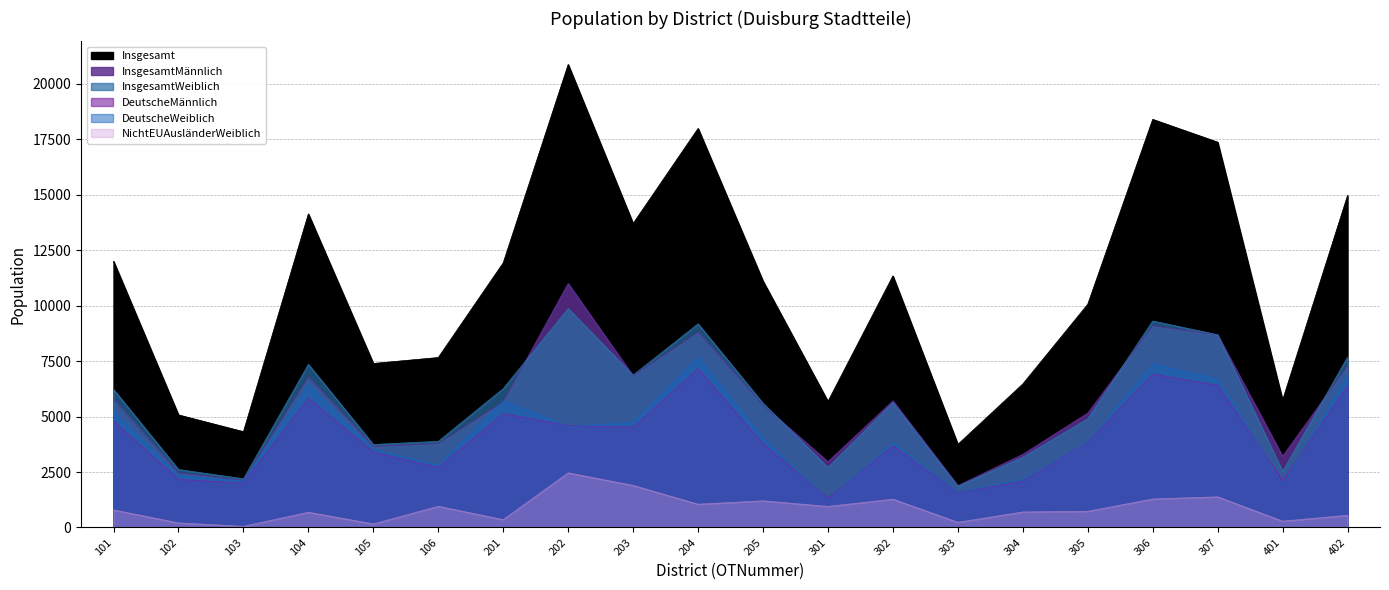

At which category does the chart reach its minimum across all series?

103